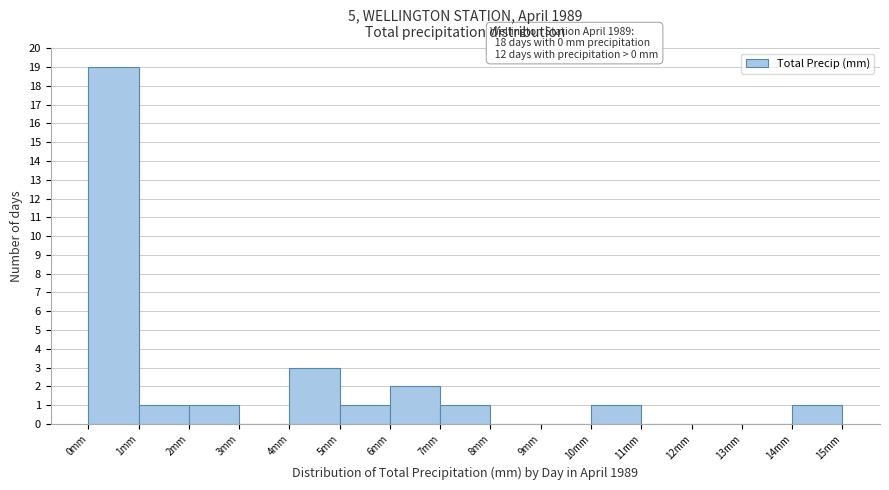

Over which range of the x-axis is the bar tallest?

0 to 1